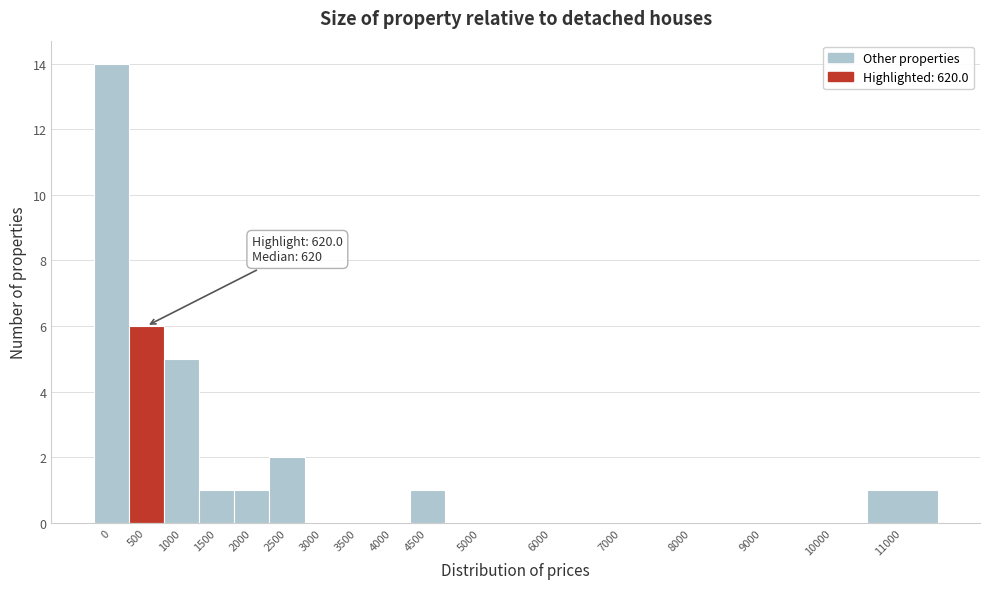

Reading right to left, list all the values displayed in this chart.

11000=1	10000=0	9000=0	8000=0	7000=0	6000=0	5000=0	4500=1	4000=0	3500=0	3000=0	2500=2	2000=1	1500=1	1000=5	500=6	0=14